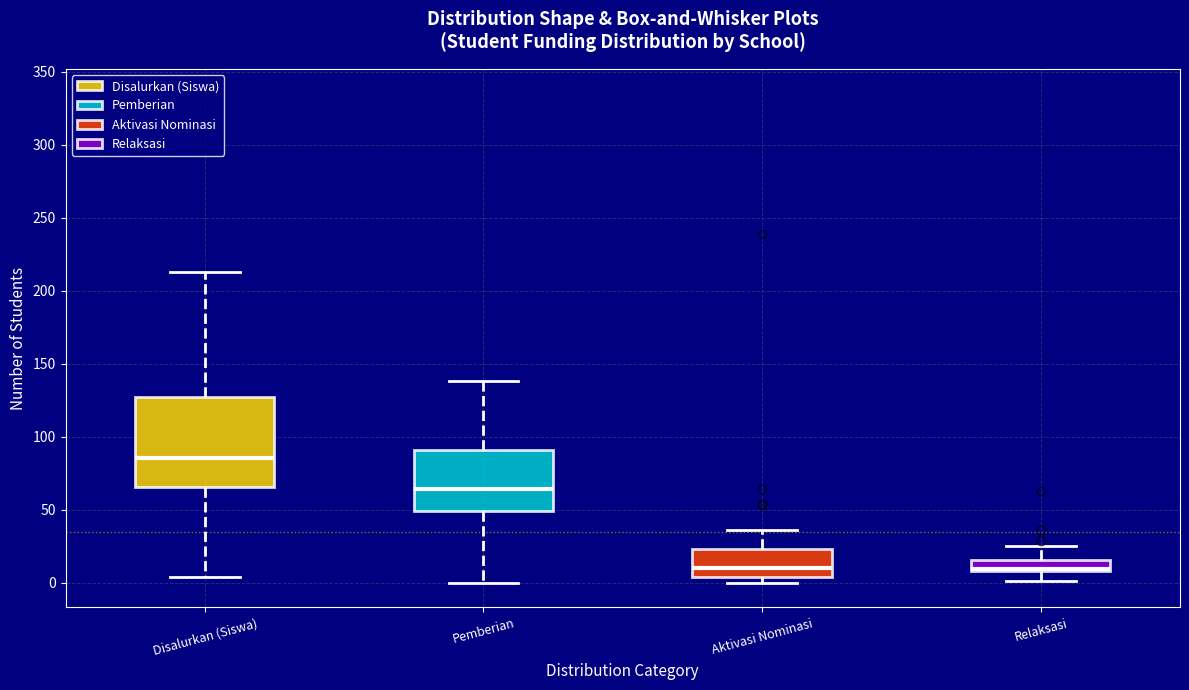

Comparing the boxes themselves (not the whiskers), which one is the tallest?

Disalurkan (Siswa)